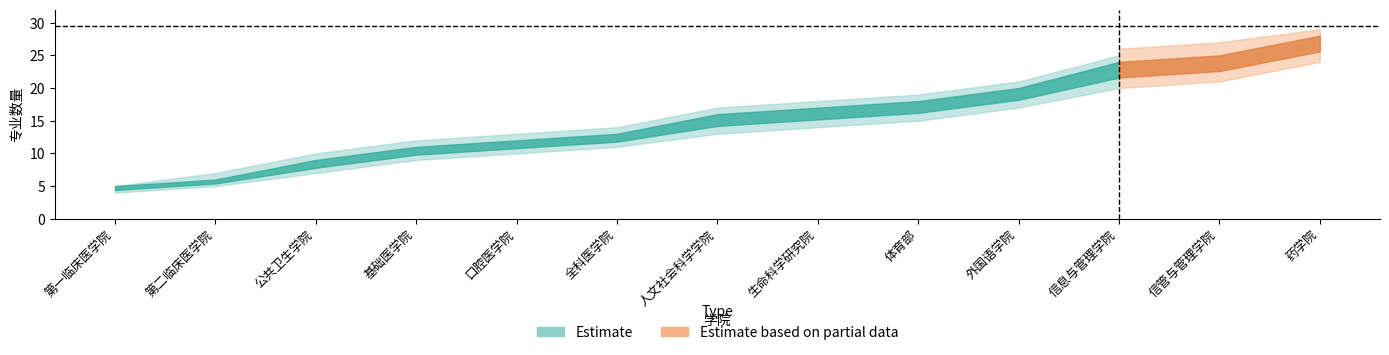

What is the label of the 7th point from the left?

人文社会科学学院